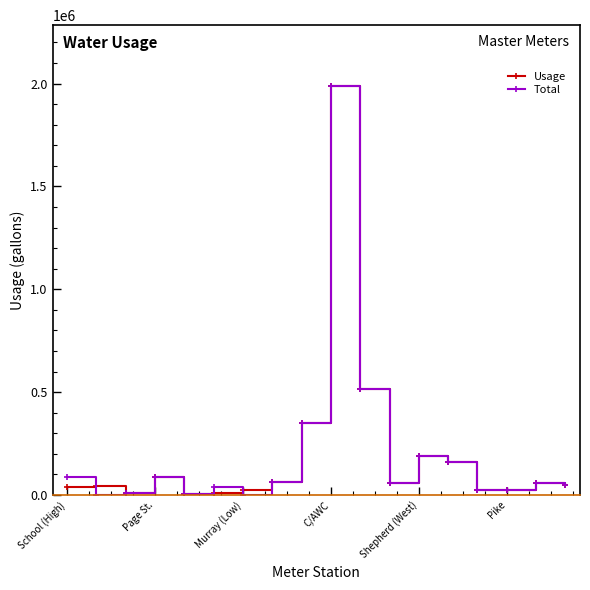

What is the greatest value displayed?

1986000